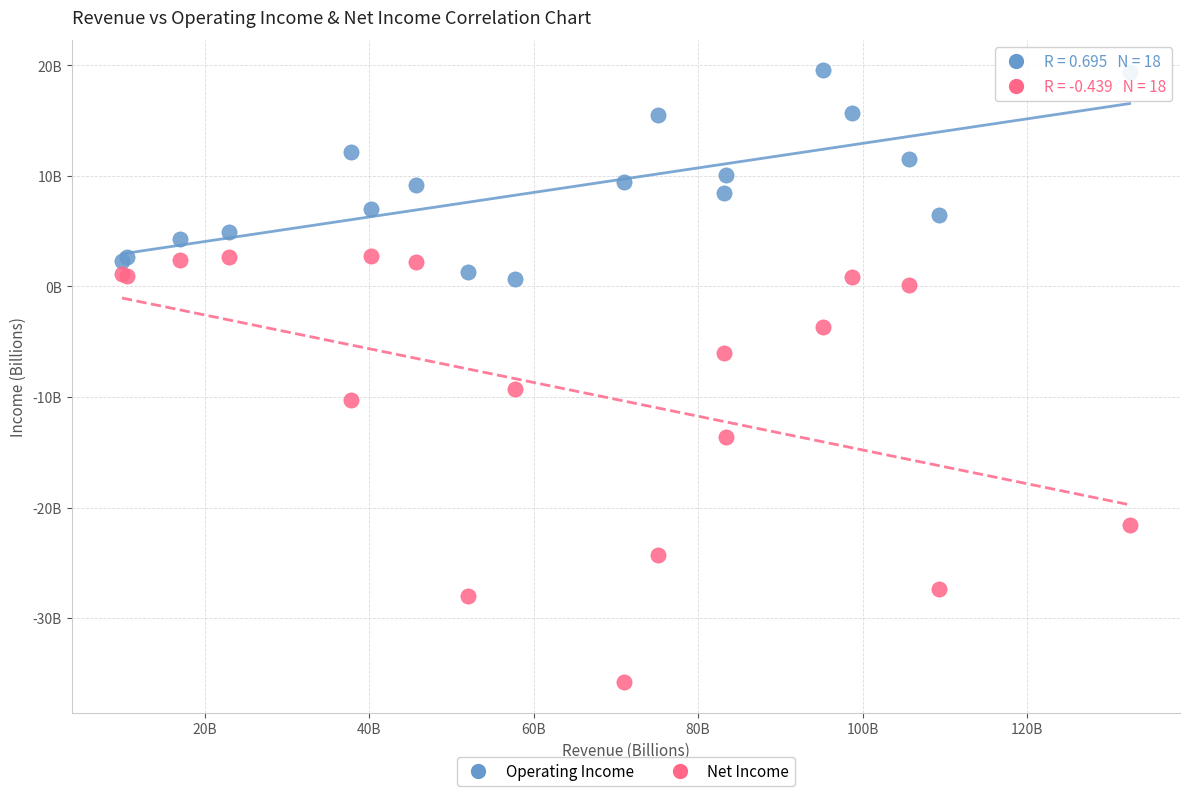

What are all the series names shown in the legend?

Operating Income, Net Income